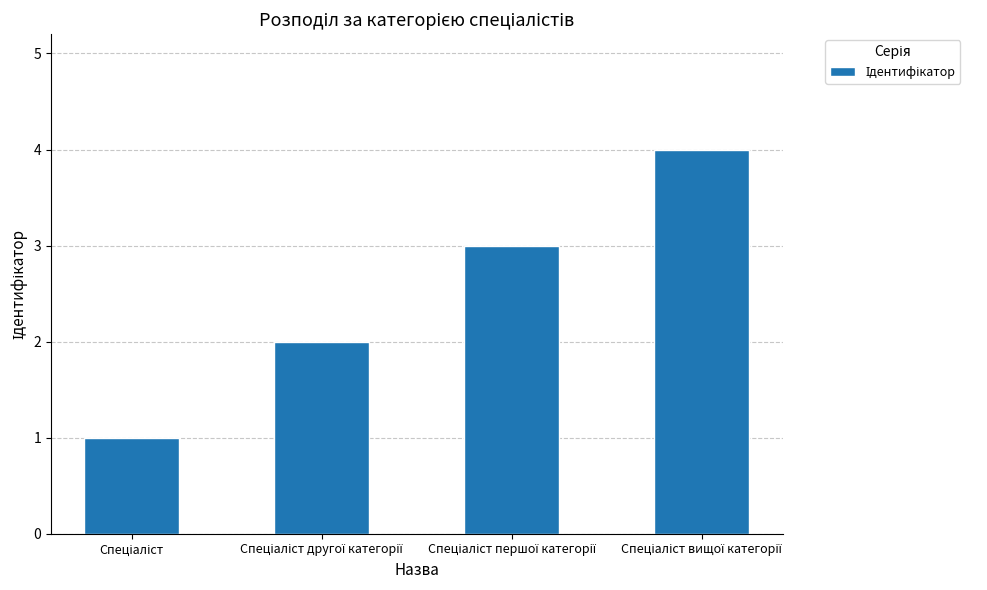

What is the difference between the maximum and minimum values?

3